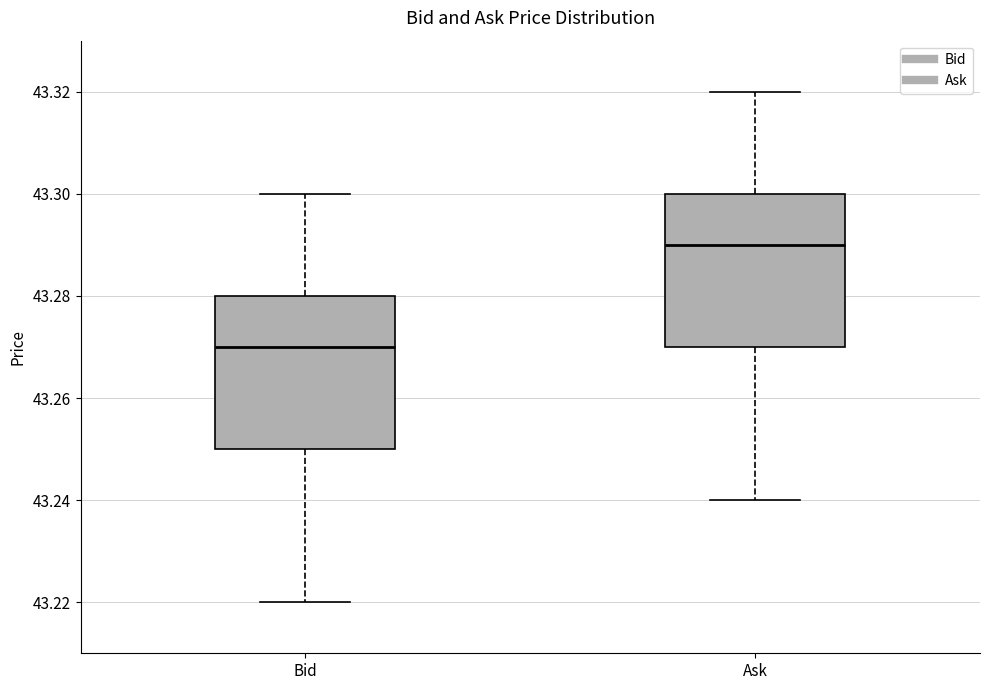

Where does the upper whisker of the box for Bid end on the y-axis? The values are not printed on the chart, so give them approximately, as read against the axis.

43.30